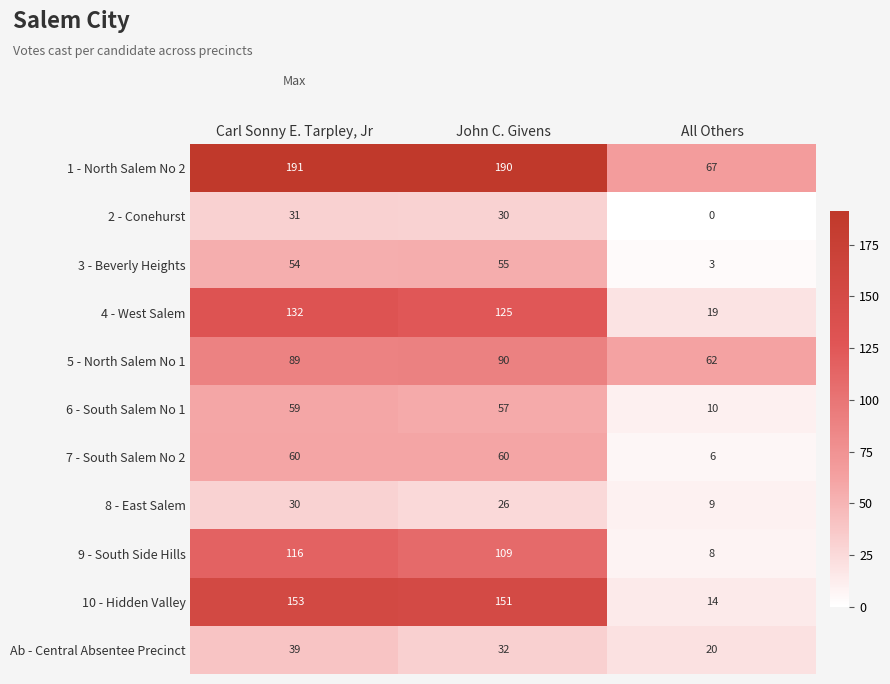

True or false: 1 - North Salem No 2 has a value of 191 at Carl Sonny E. Tarpley, Jr.

True